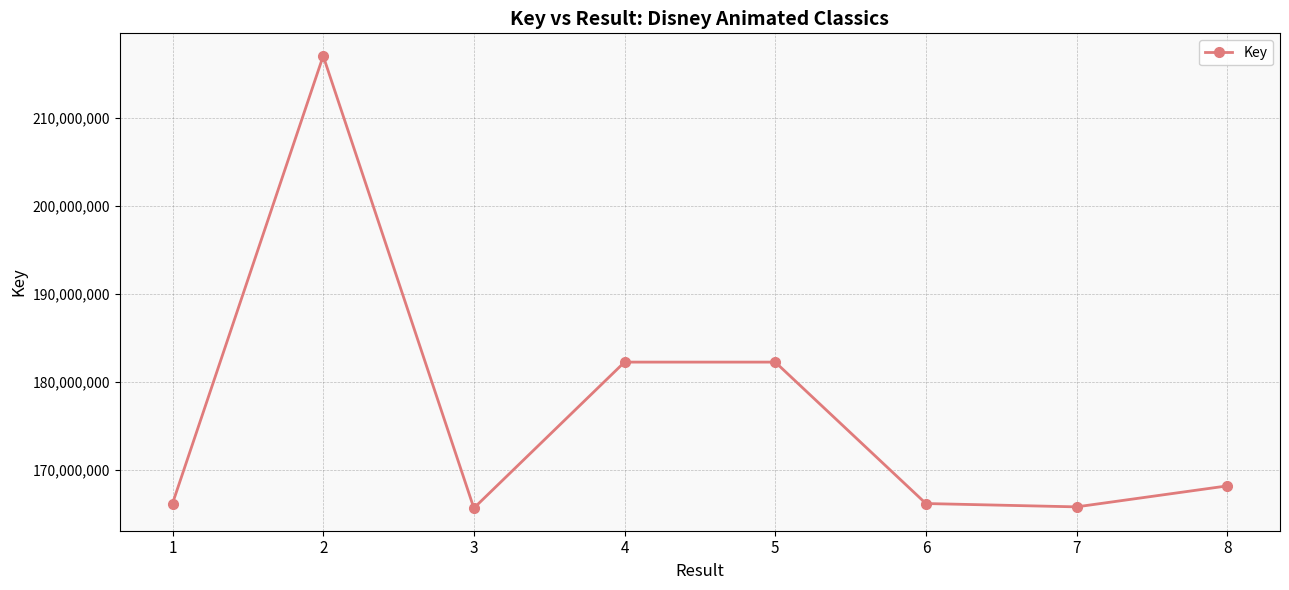

Which label corresponds to the largest value in the chart?

2